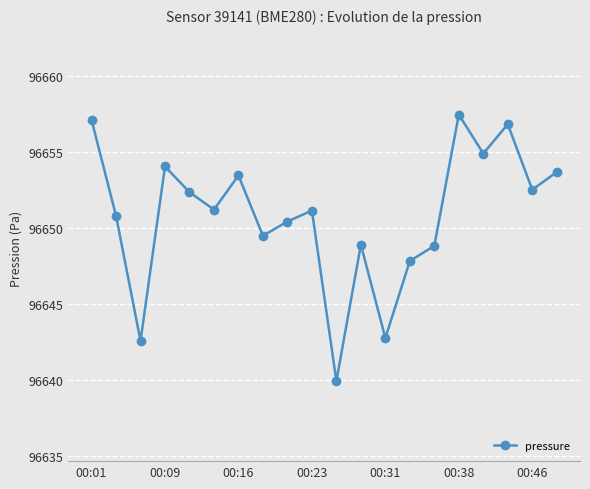

True or false: there are more than 1 points higher than both neighbors.

True